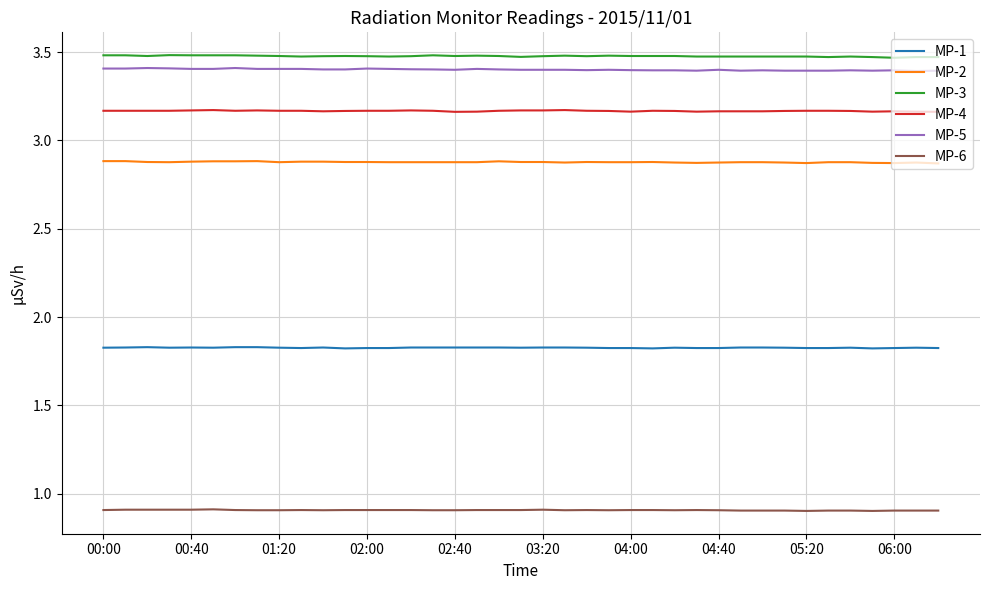

True or false: MP-5 and MP-2 intersect in this chart.

False